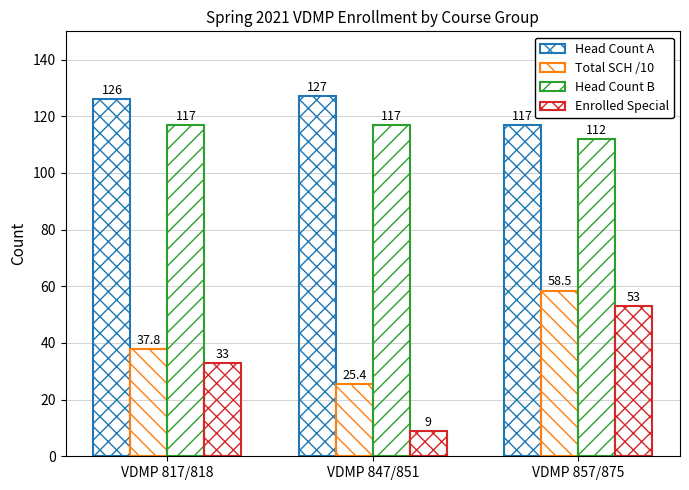

What is the label of the 2nd bar from the right?

VDMP 847/851